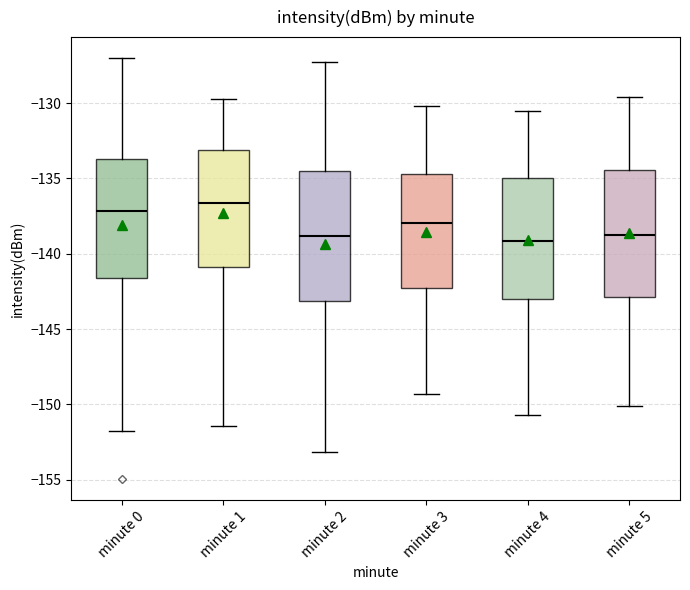

Where does the lower whisker of the box for minute 3 end on the y-axis? The values are not printed on the chart, so give them approximately, as read against the axis.

-149.5